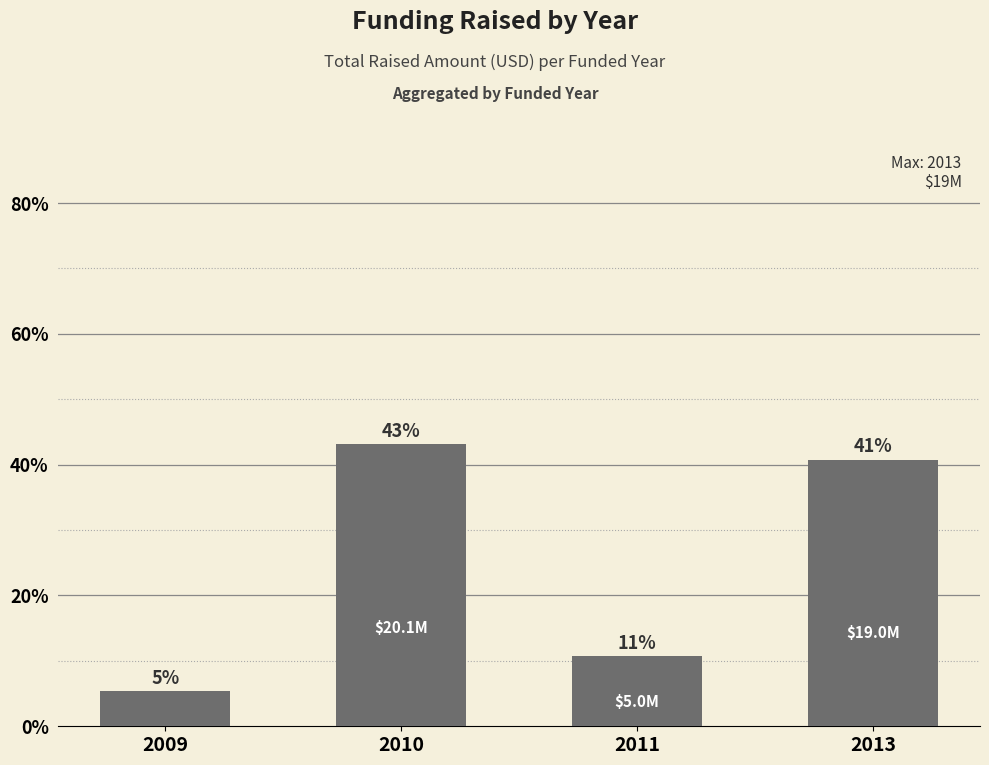

List the labels in order of value, smallest first.

2009, 2011, 2013, 2010